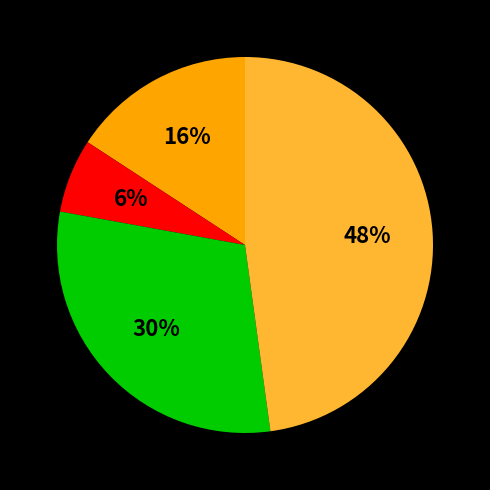

Does any single category account for the majority?

No